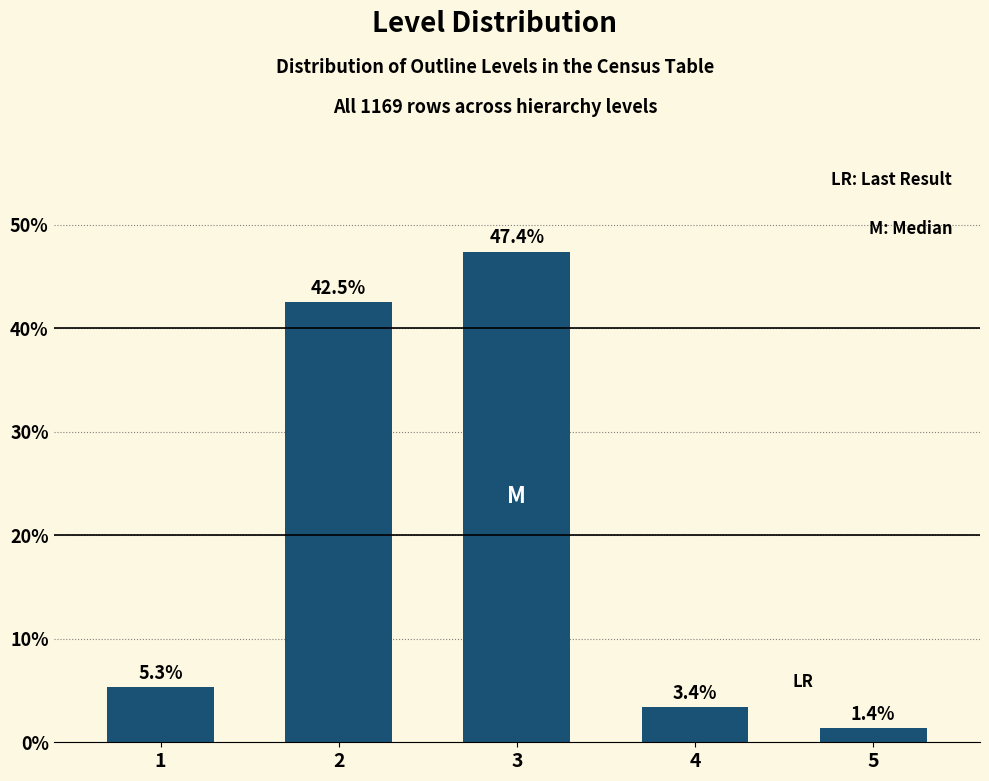

Reading right to left, list all the values displayed in this chart.

5=1.4	4=3.4	3=47.4	2=42.5	1=5.3